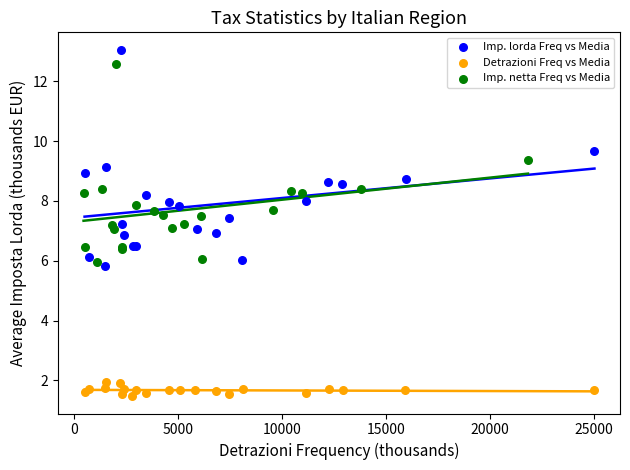

Which series contains the lowest Y value?

Detrazioni Freq vs Media